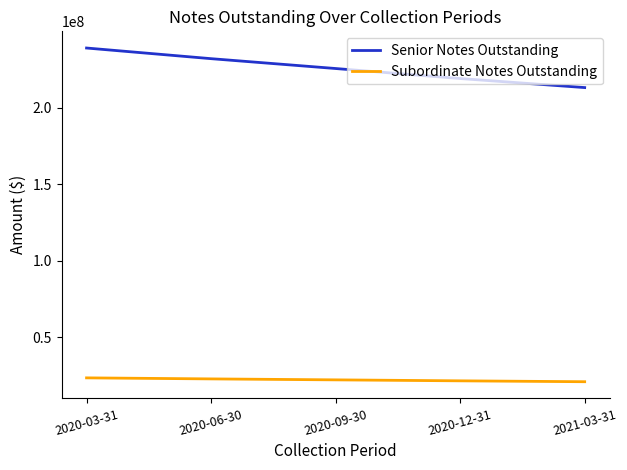

Which series has the largest total across all categories?

Senior Notes Outstanding